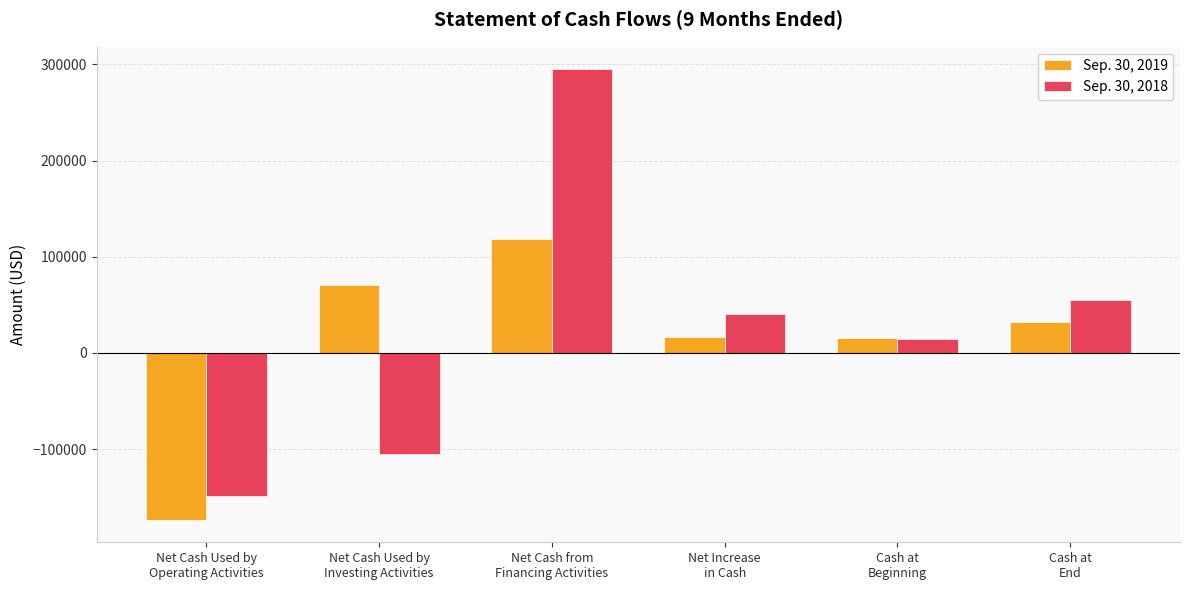

What is the minimum value for Sep. 30, 2019?

-173428